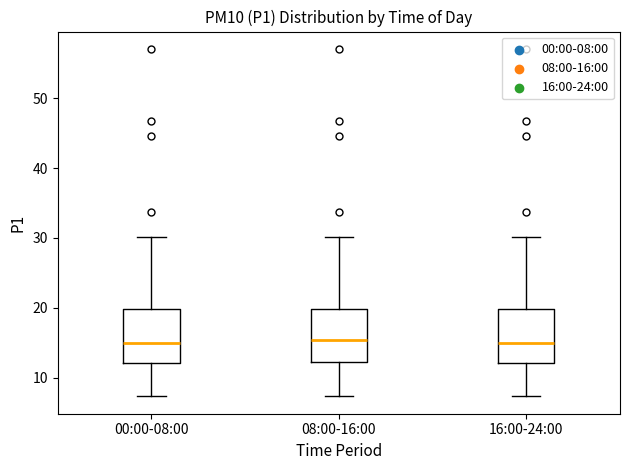

Reading left to right, transcribe this box plot: for each box, give where its median line is, the range the box spans, and where its two whiskers end, as read against the y-axis. The values are not printed on the chart, so give them approximately, as read against the axis.

00:00-08:00: median 15, box 12 to 20, whiskers 7 to 30
08:00-16:00: median 15, box 12 to 20, whiskers 7 to 30
16:00-24:00: median 15, box 12 to 20, whiskers 7 to 30